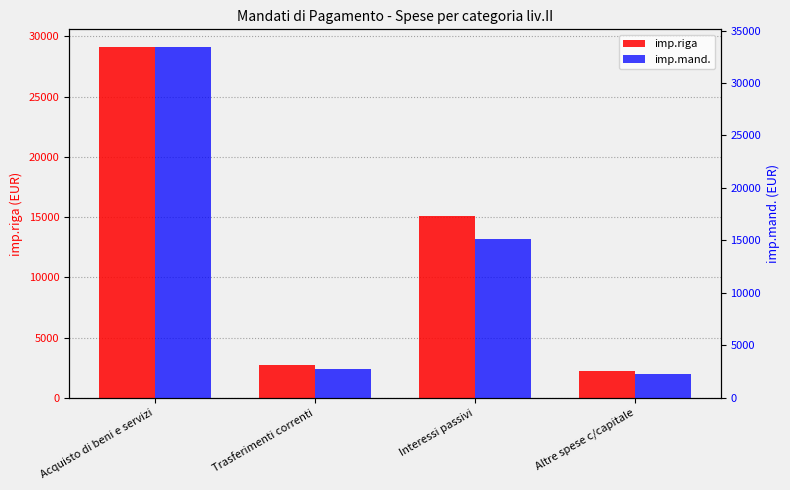

How many values in the imp.mand. series are below 15096?

2